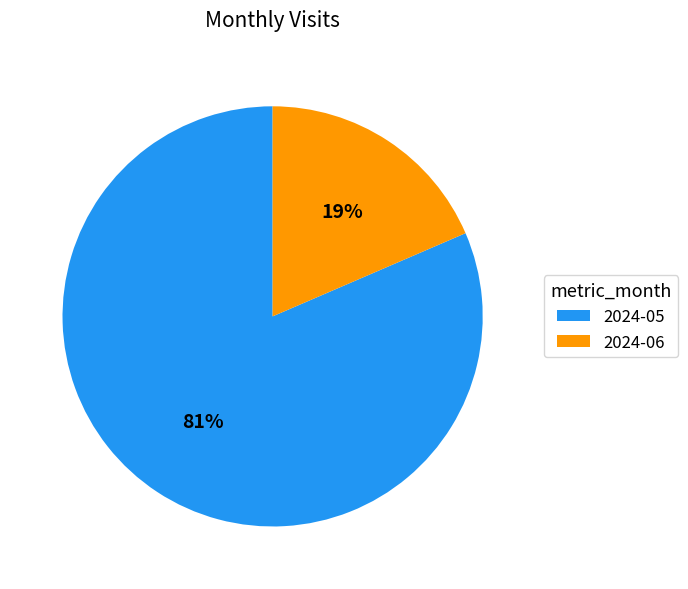

To the nearest percent, what is the average slice percentage?

50%